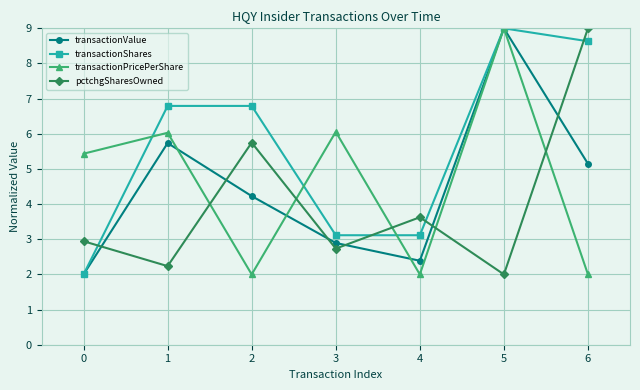

The value of transactionShares at 2 is 6.8. True or false?

True